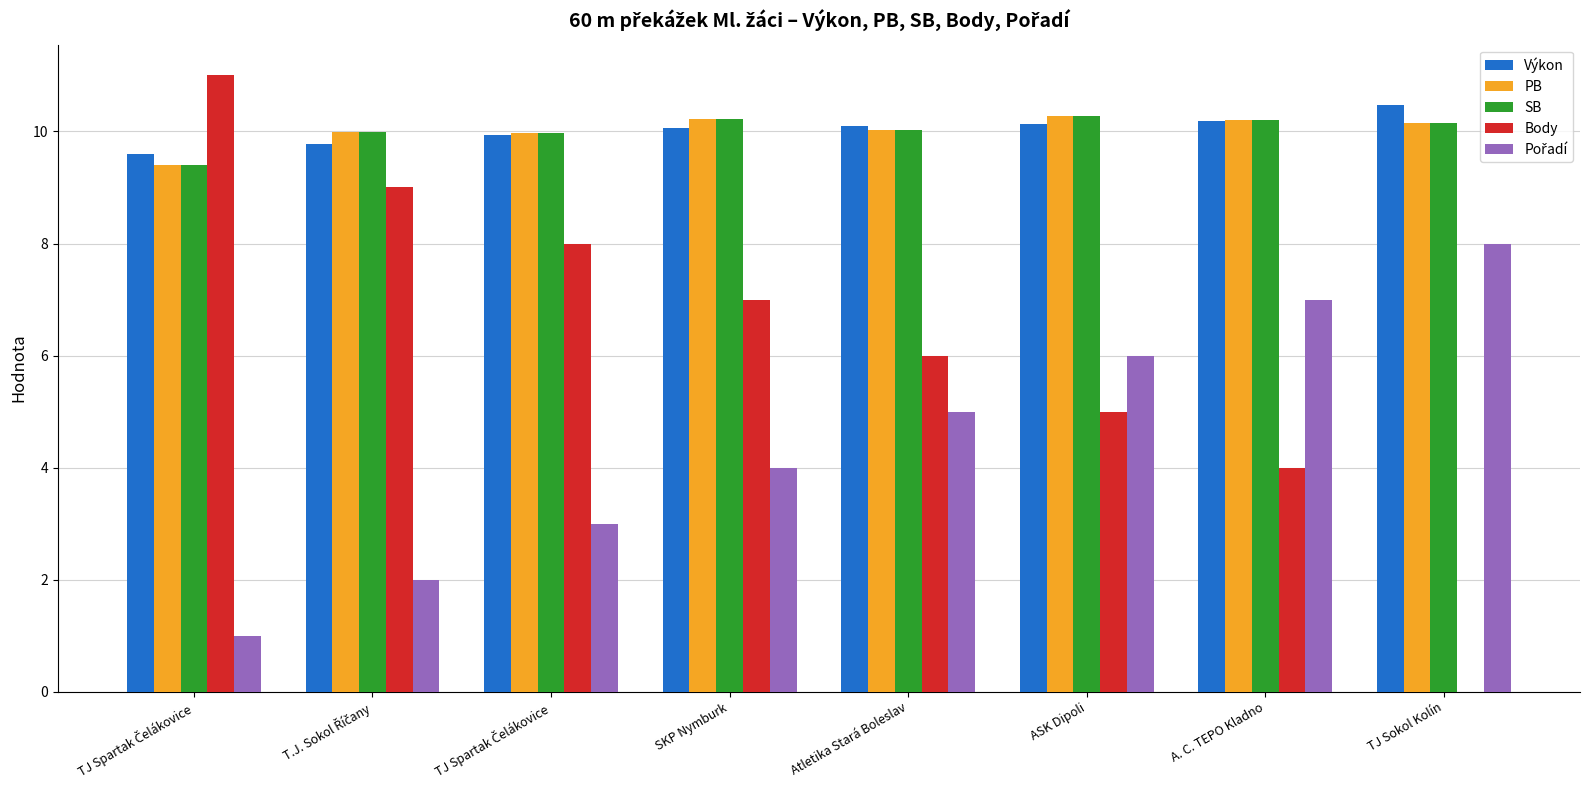

Does the chart contain stacked bars?

No